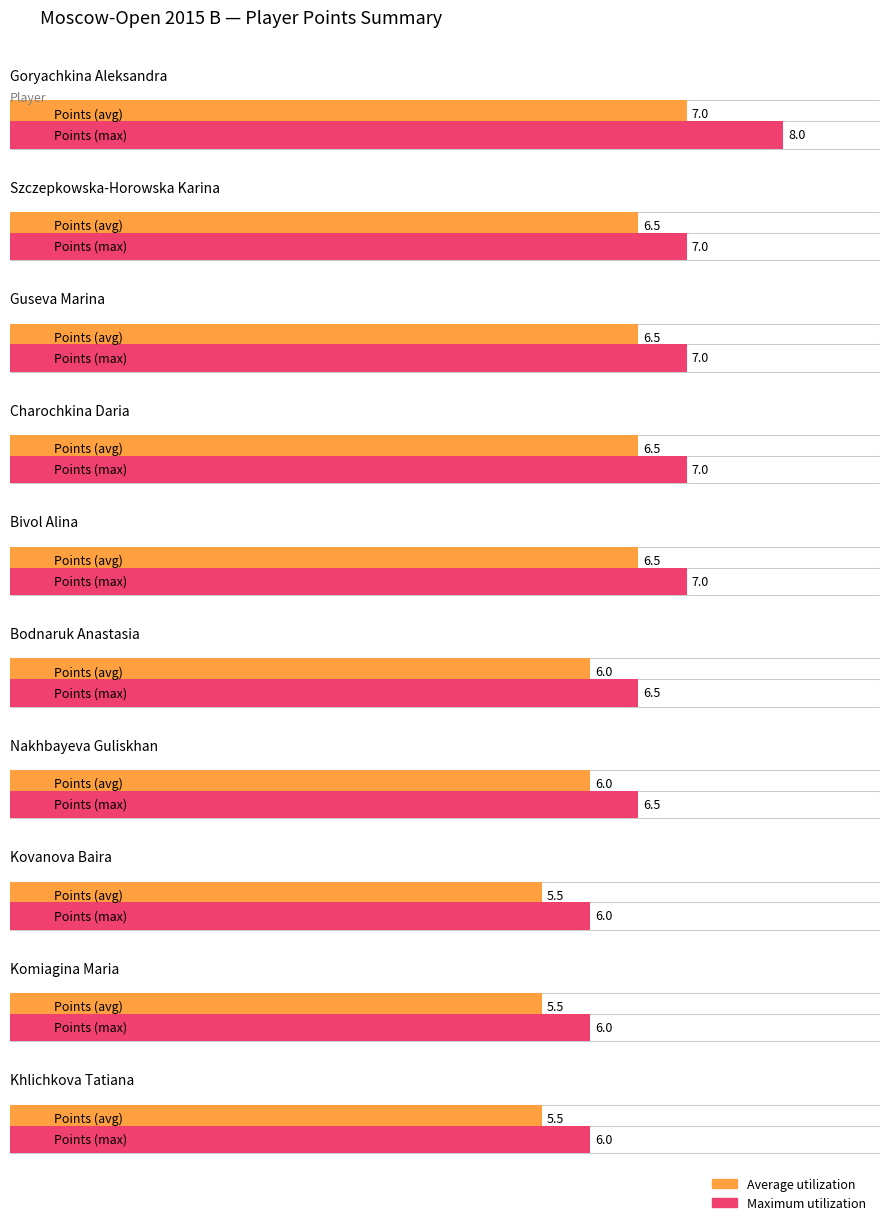

The value of Maximum utilization at Guseva Marina is 10.4. True or false?

False